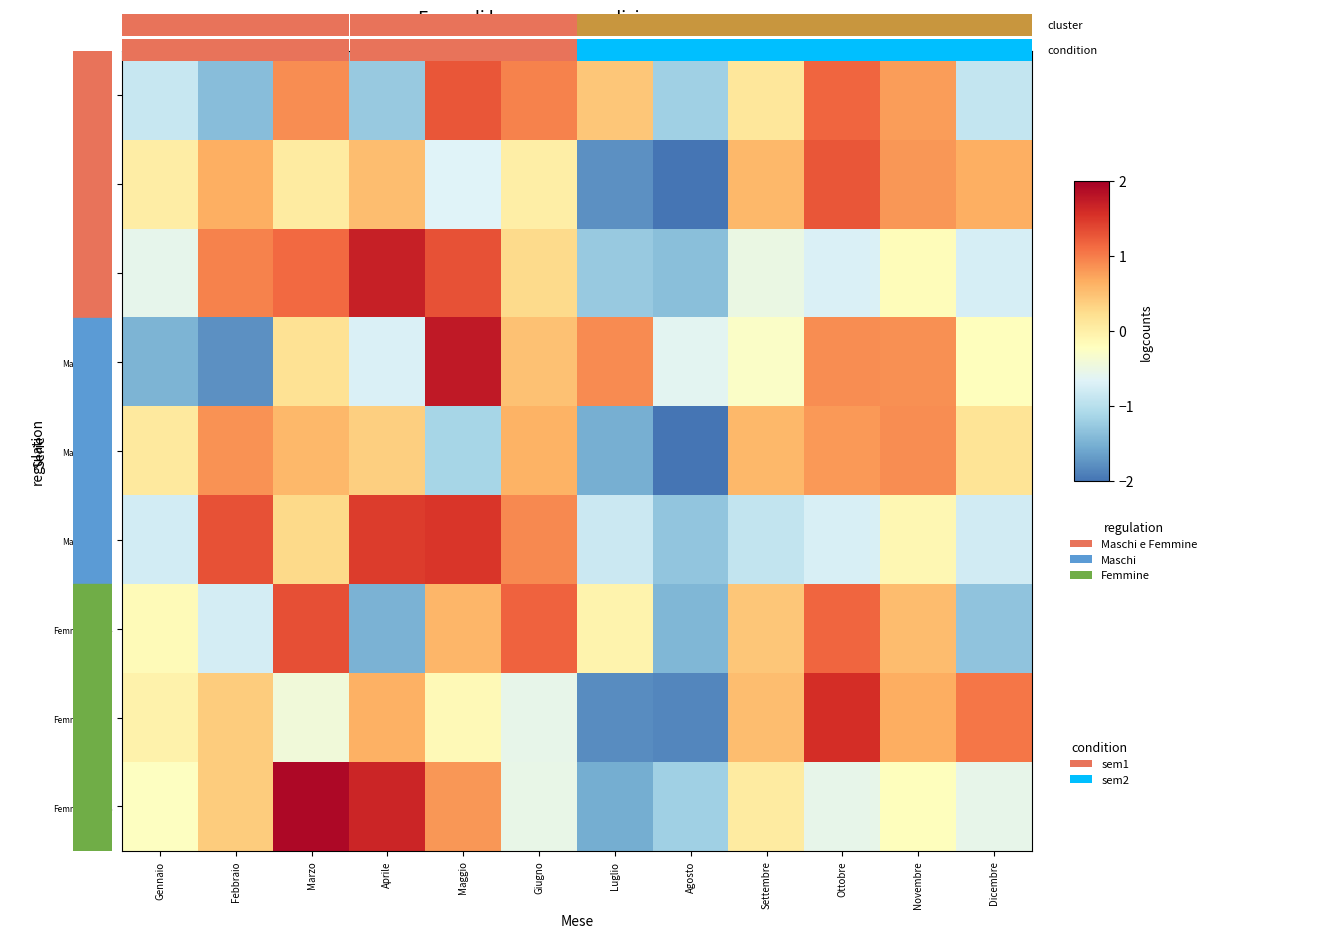

At which label is Maschi_2006 closest to 0?

Novembre